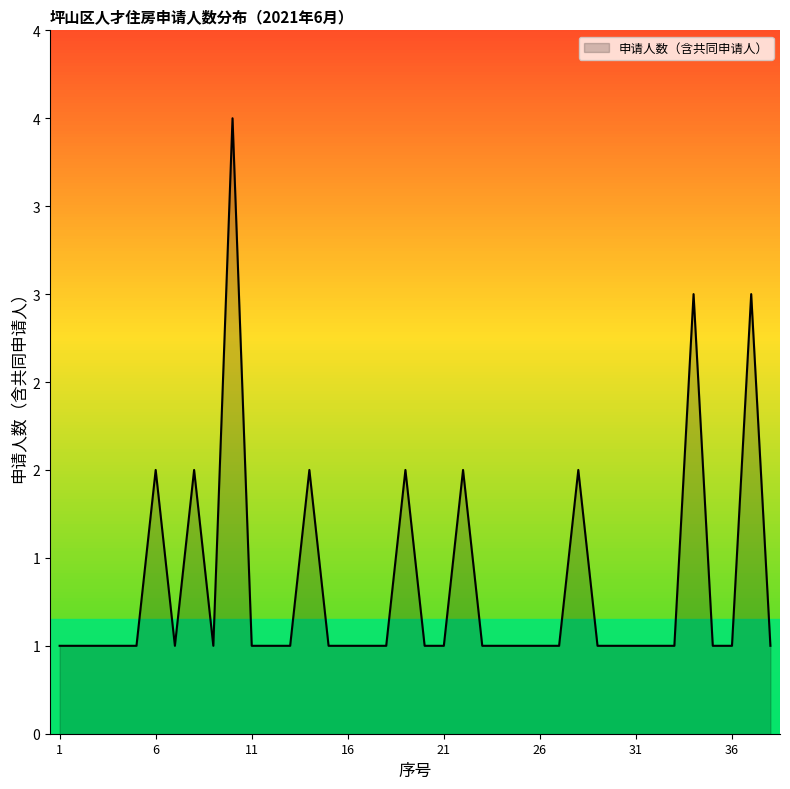

List the labels in order of value, largest first.

10, 34, 37, 6, 8, 14, 19, 22, 28, 1, 2, 3, 4, 5, 7, 9, 11, 12, 13, 15, 16, 17, 18, 20, 21, 23, 24, 25, 26, 27, 29, 30, 31, 32, 33, 35, 36, 38